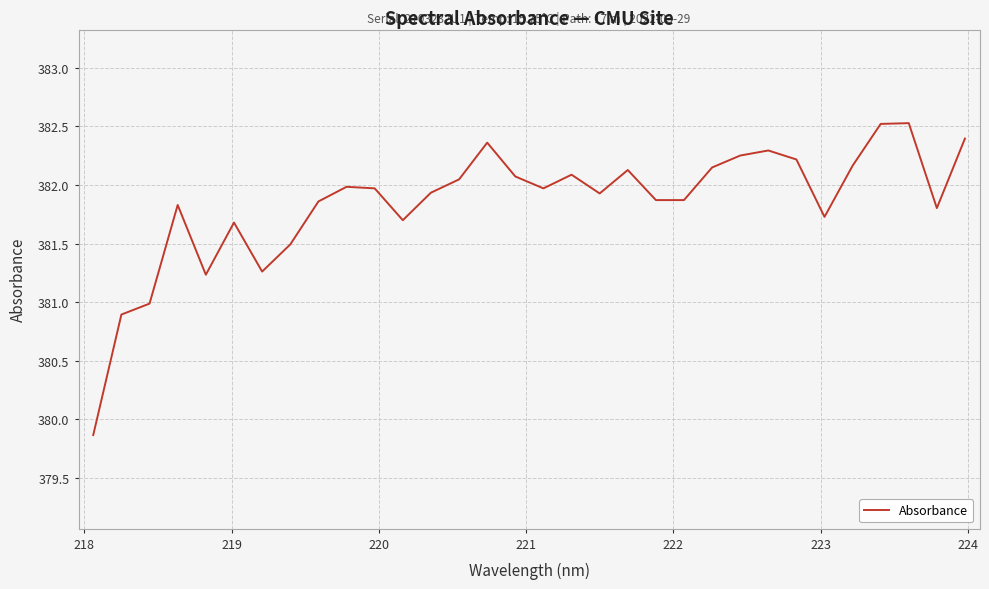

What is the greatest value displayed?

382.5